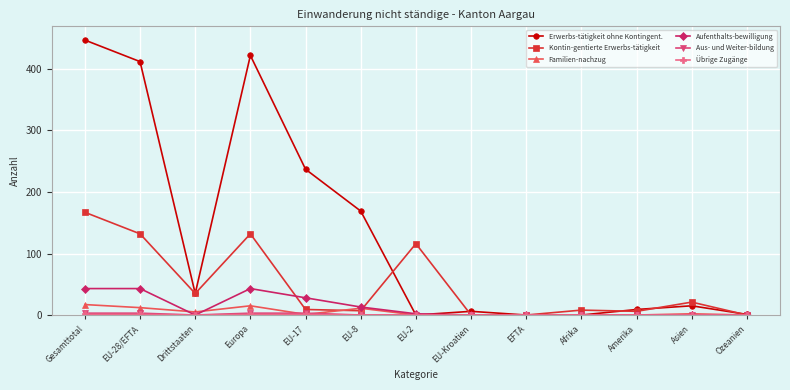

Where do Familien-nachzug and Kontin-gentierte Erwerbs-tätigkeit first cross each other?

EU-17 and EU-8